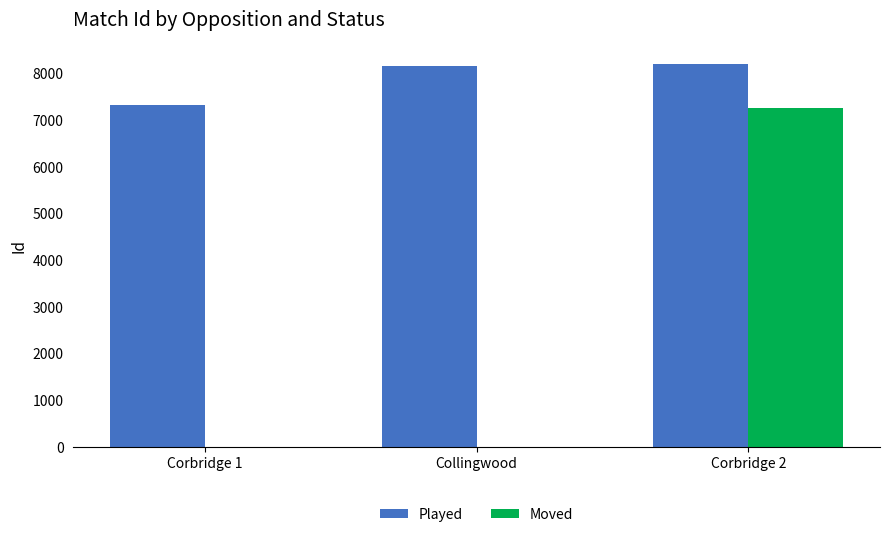

At which label does Moved reach its peak?

Corbridge 2